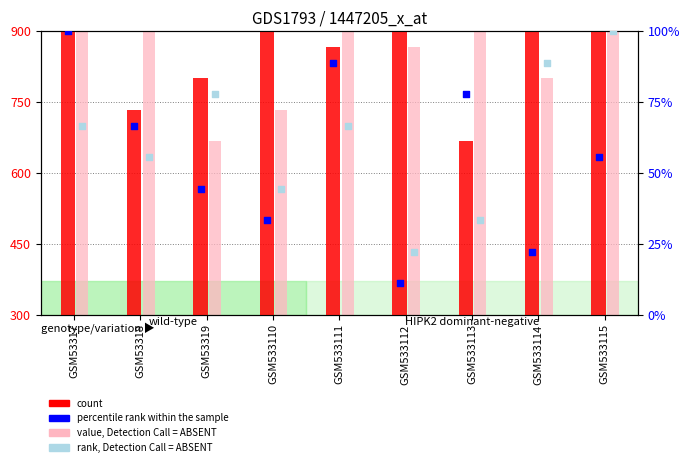

Which series reaches the maximum Y coordinate?

count